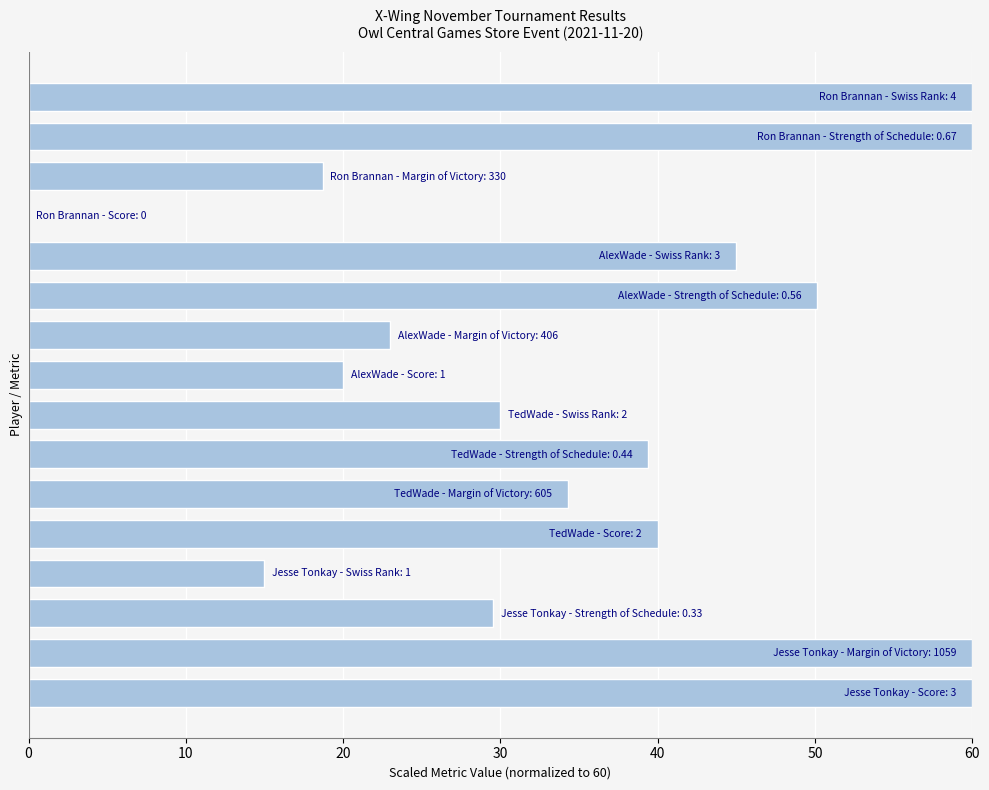

What is the sum of all values?

585.1